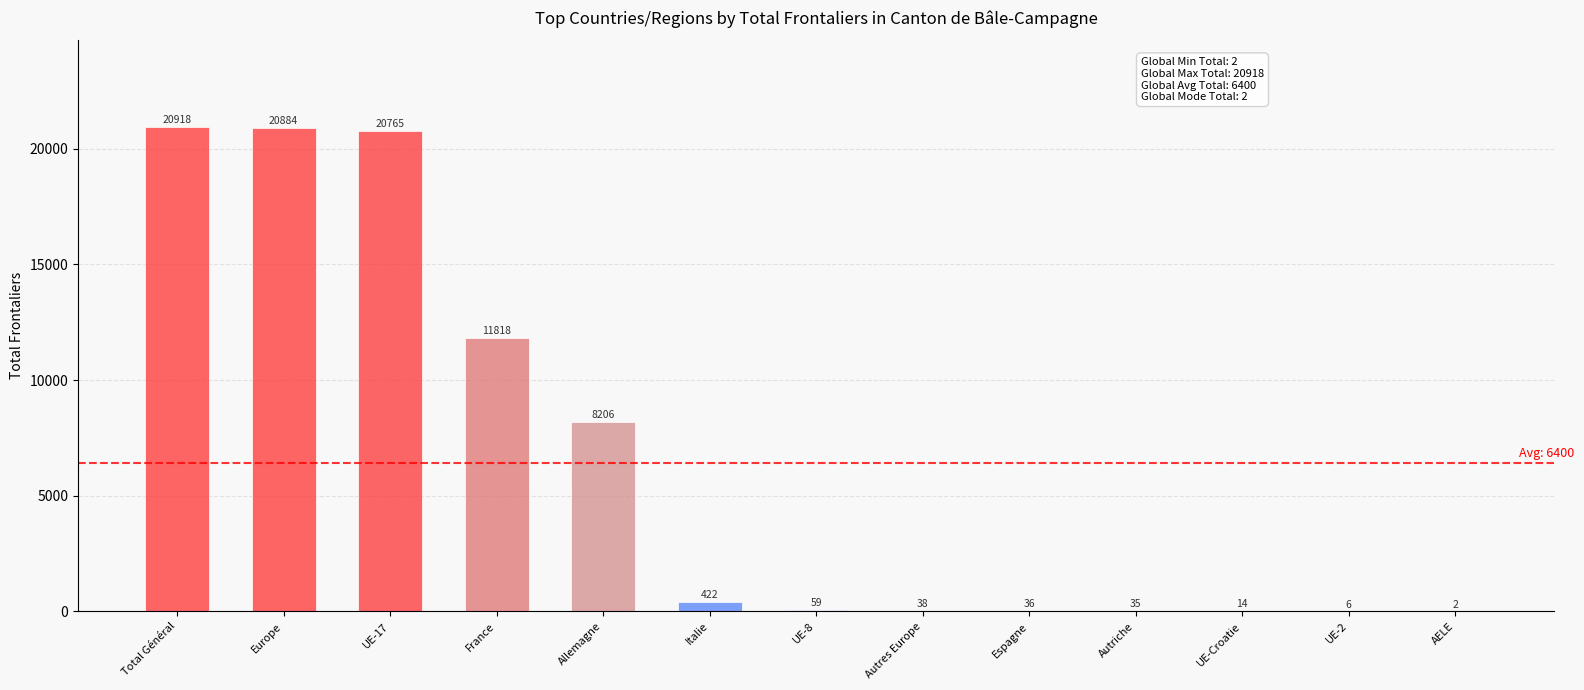

True or false: the data shows 6 at UE-2.

True